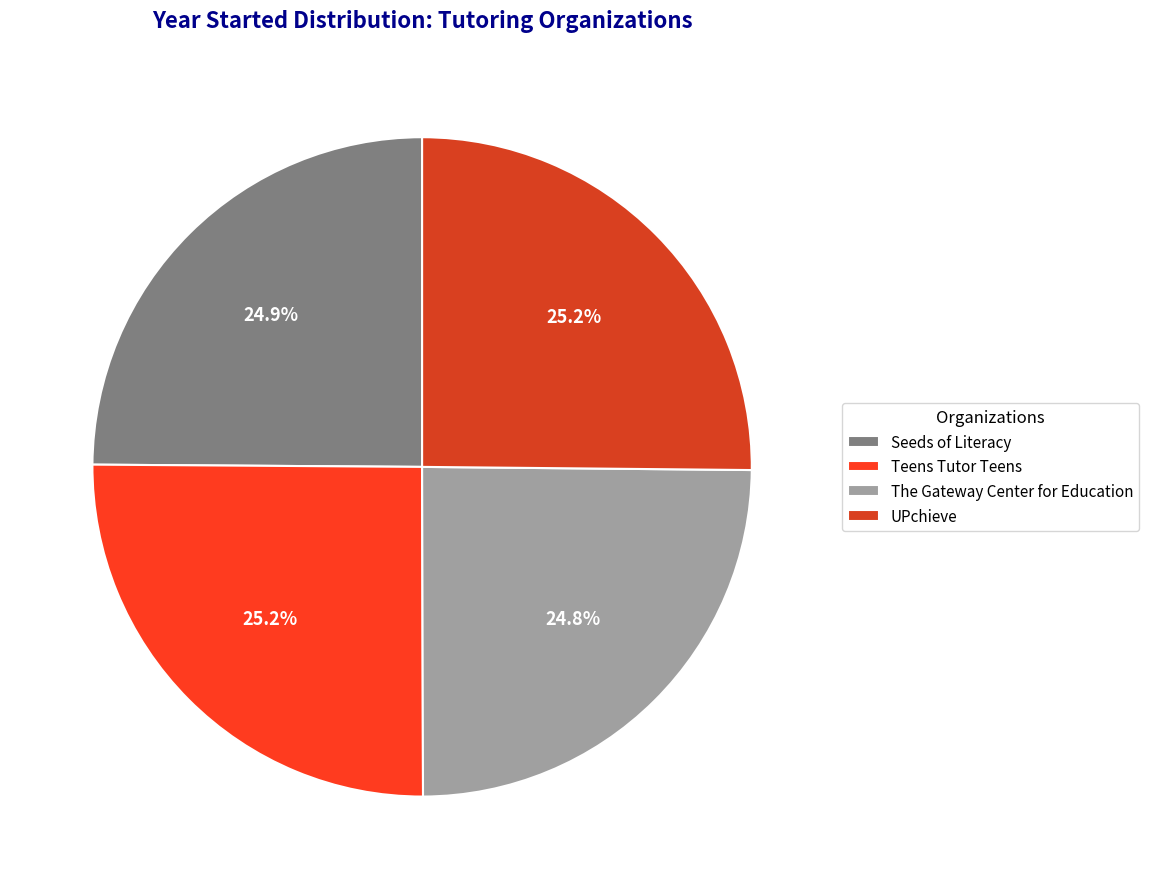

To the nearest percent, what percentage of the pie is UPchieve?

25%